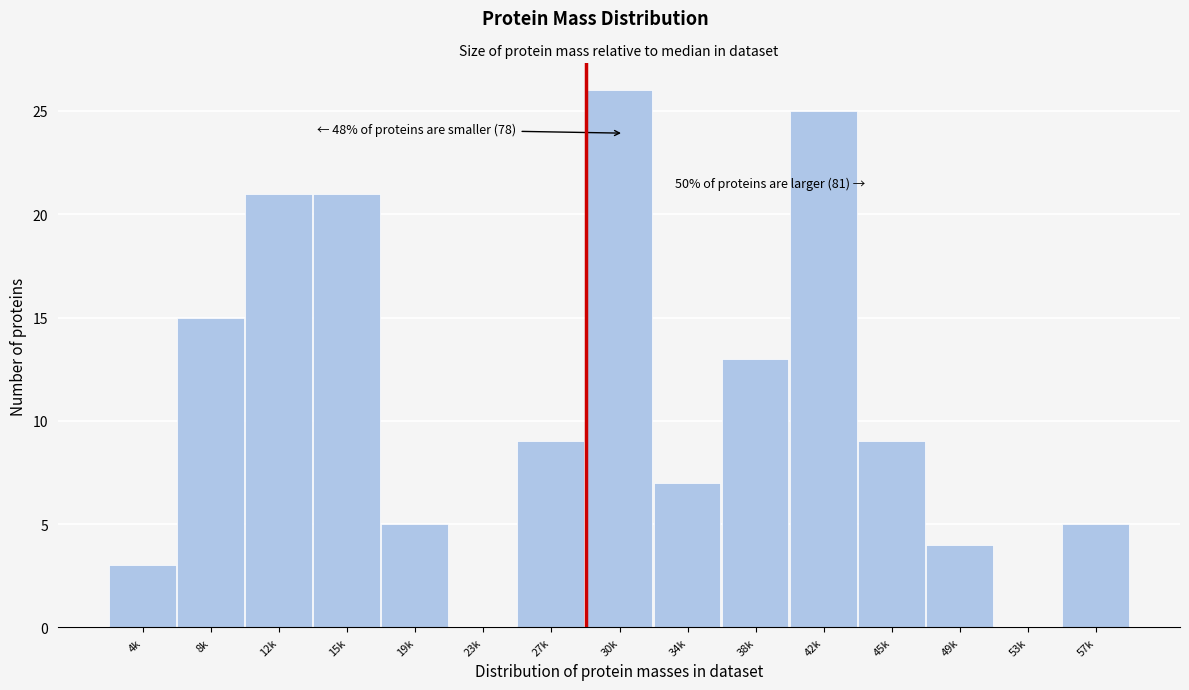

Reading left to right, transcribe all the data shown in this chart.

4k=3	8k=15	12k=21	15k=21	19k=5	23k=0	27k=9	30k=26	34k=7	38k=13	42k=25	45k=9	49k=4	53k=0	57k=5